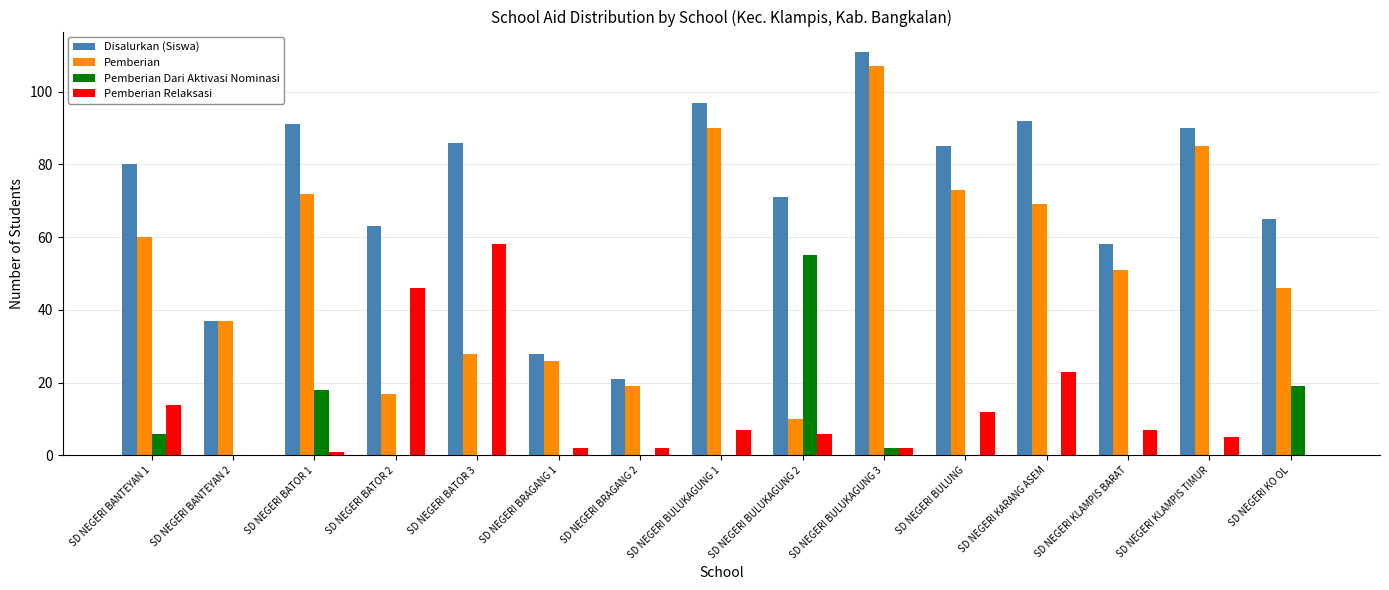

Where does the Pemberian Relaksasi series first go above 6?

SD NEGERI BANTEYAN 1